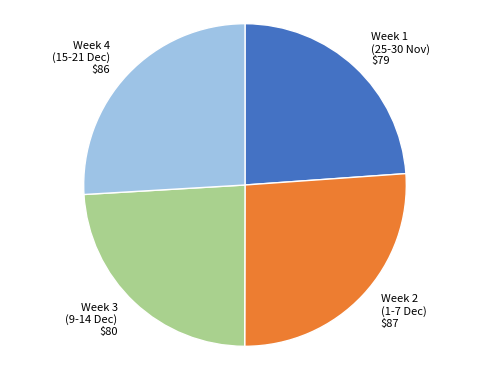

The Week 2 slice represents 39% of the pie. True or false?

False